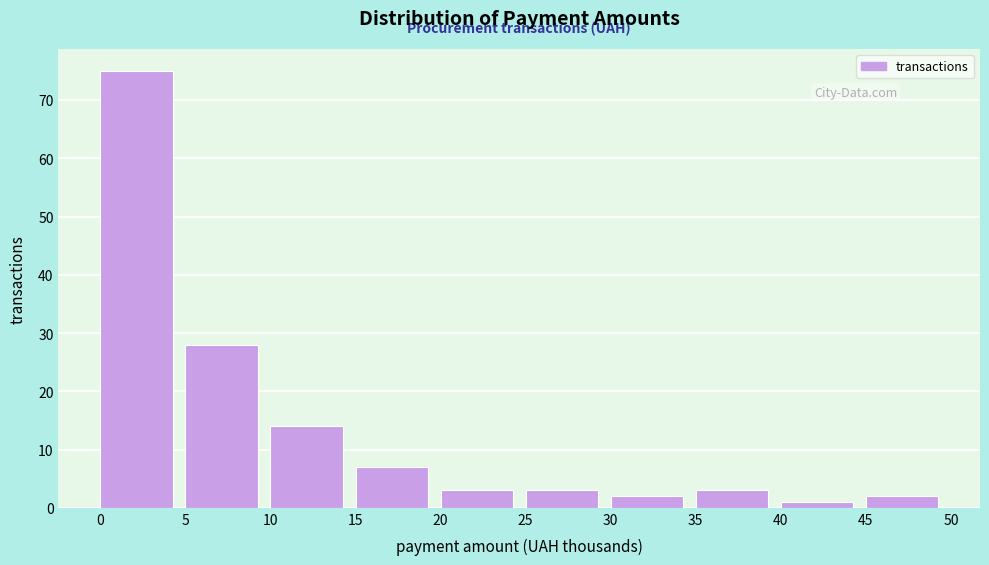

Reading left to right, transcribe all the data shown in this chart.

75	28	14	7	3	3	2	3	1	2